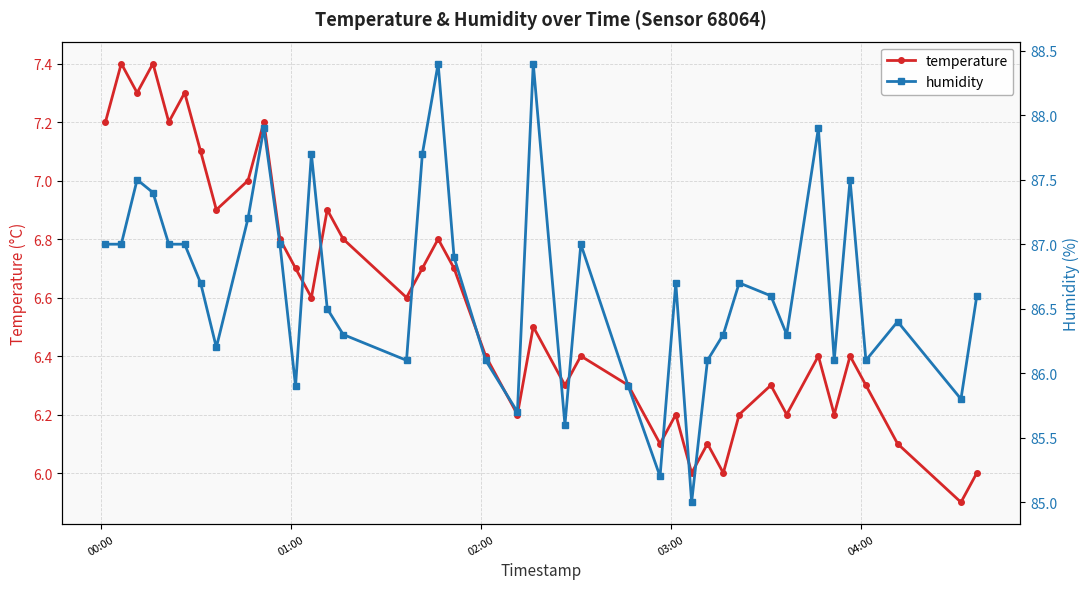

What is the difference between the second highest and minimum values in the humidity series?

3.4